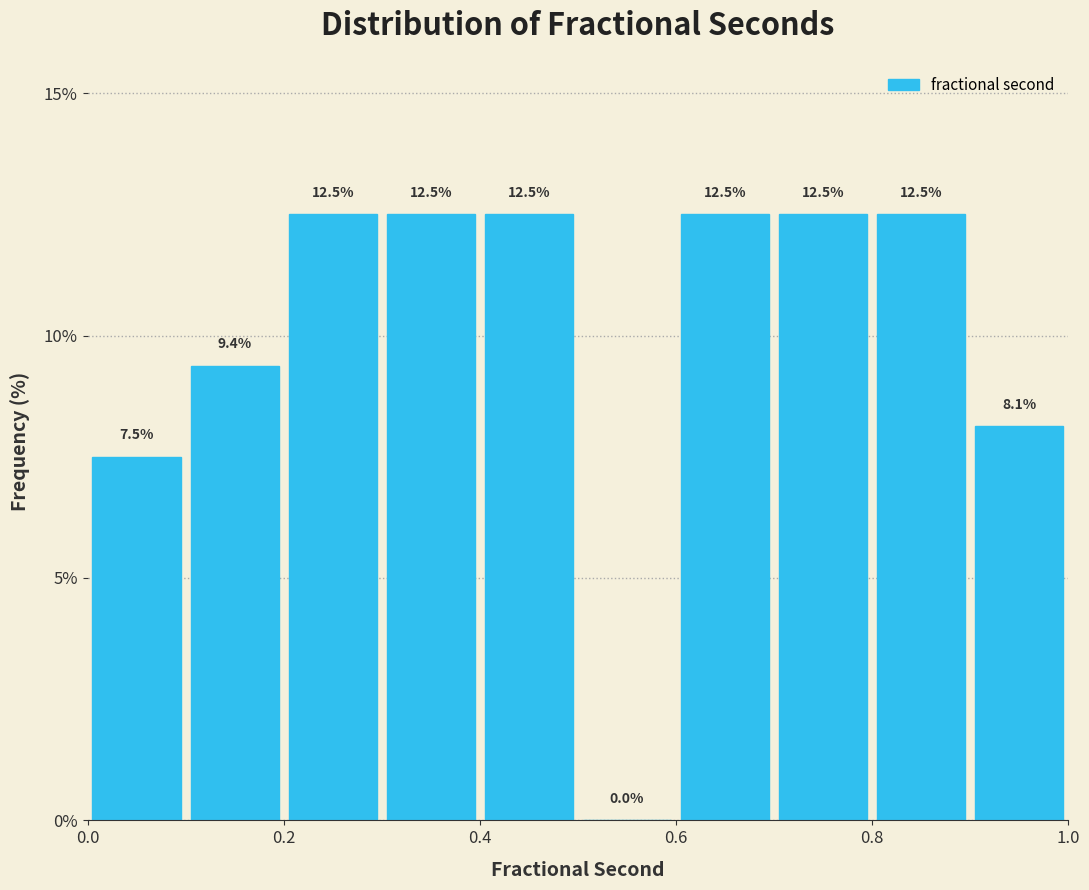

Reading left to right, list every bar in this chart as the range it spans on the x-axis followed by its height.

0.0 to 0.1: 7.5
0.1 to 0.2: 9.4
0.2 to 0.3: 12.5
0.3 to 0.4: 12.5
0.4 to 0.5: 12.5
0.5 to 0.6: 0.0
0.6 to 0.7: 12.5
0.7 to 0.8: 12.5
0.8 to 0.9: 12.5
0.9 to 1.0: 8.1